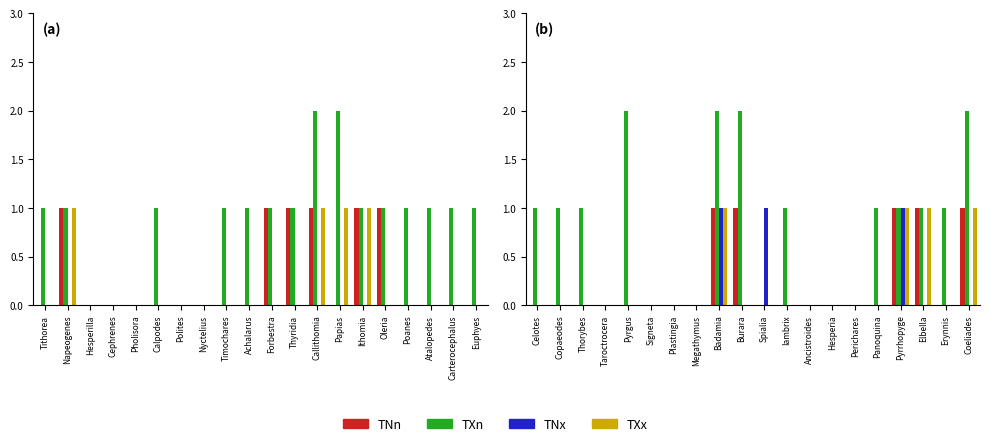

True or false: TNx has a value of -1 at Copaeodes.

False